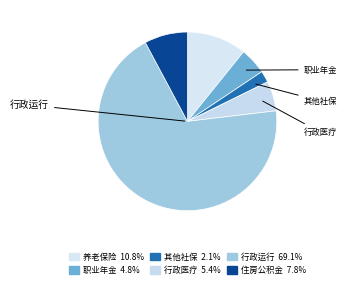

What is the largest slice in the pie chart?

行政运行